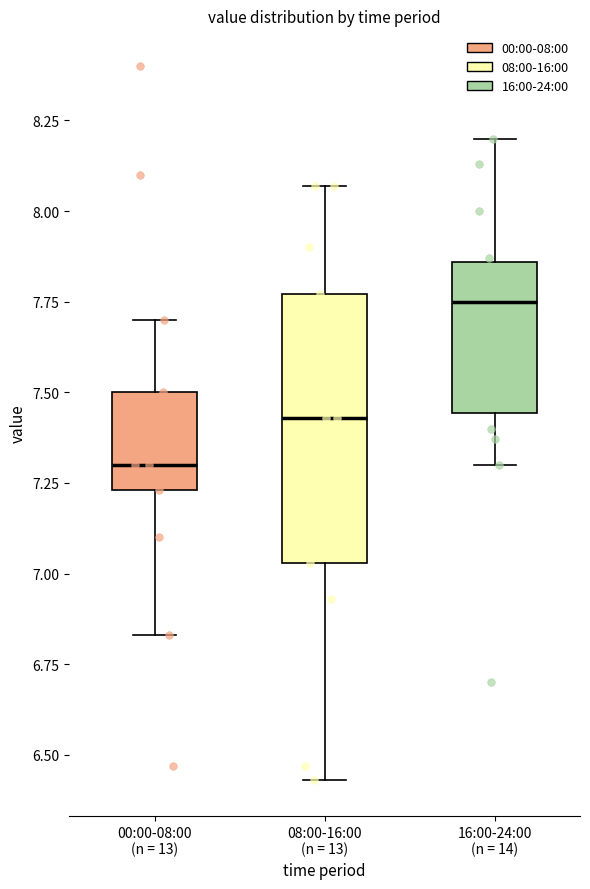

Which box's median line is the highest?

16:00-24:00 (n = 14)